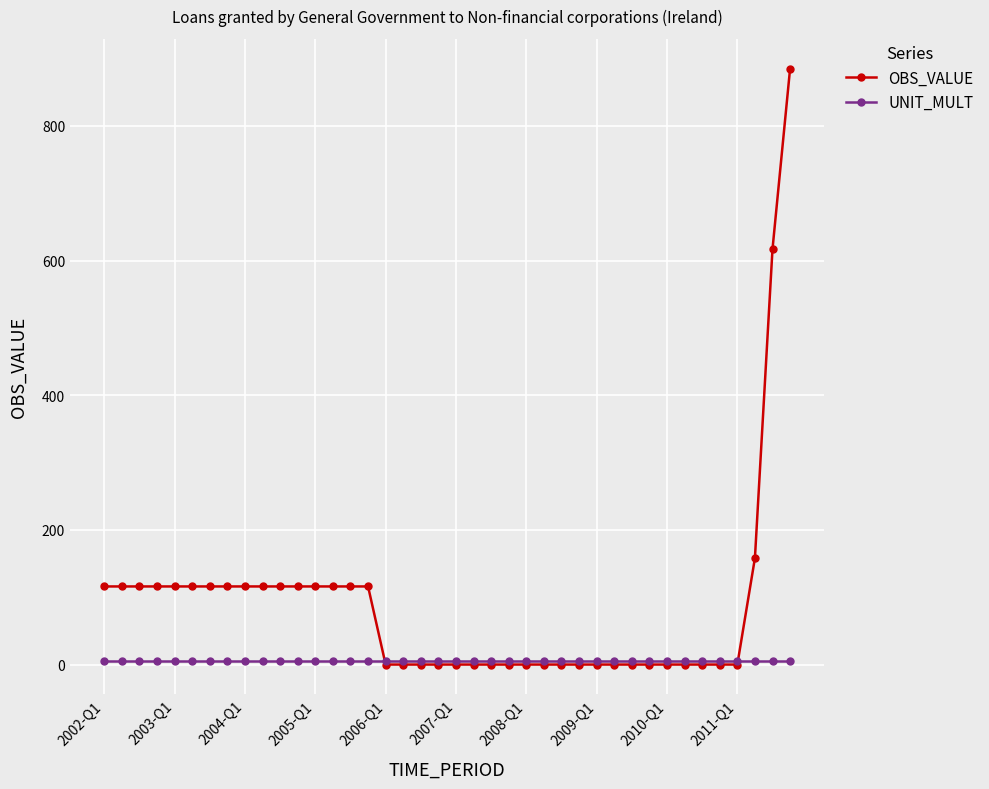

Which series has the largest range (max minus min)?

OBS_VALUE